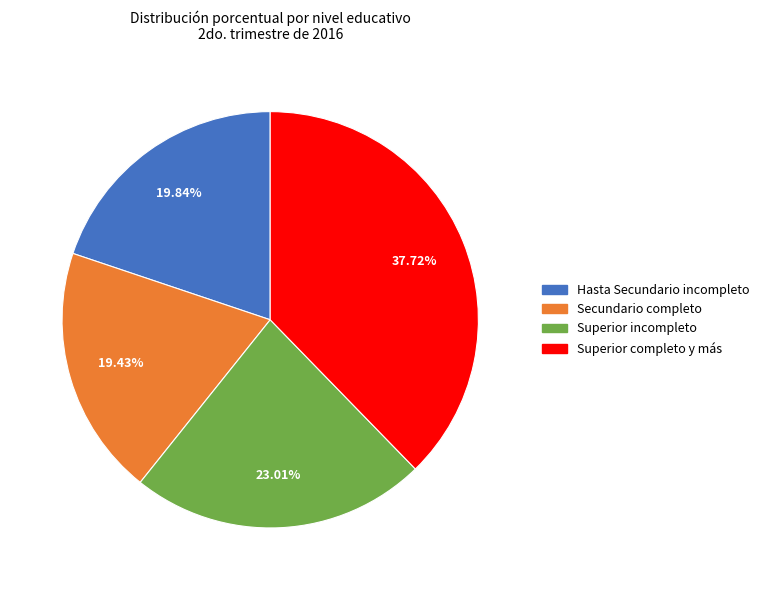

To the nearest percent, what is the difference between the Hasta Secundario incompleto and Superior completo y más slice percentages?

18%